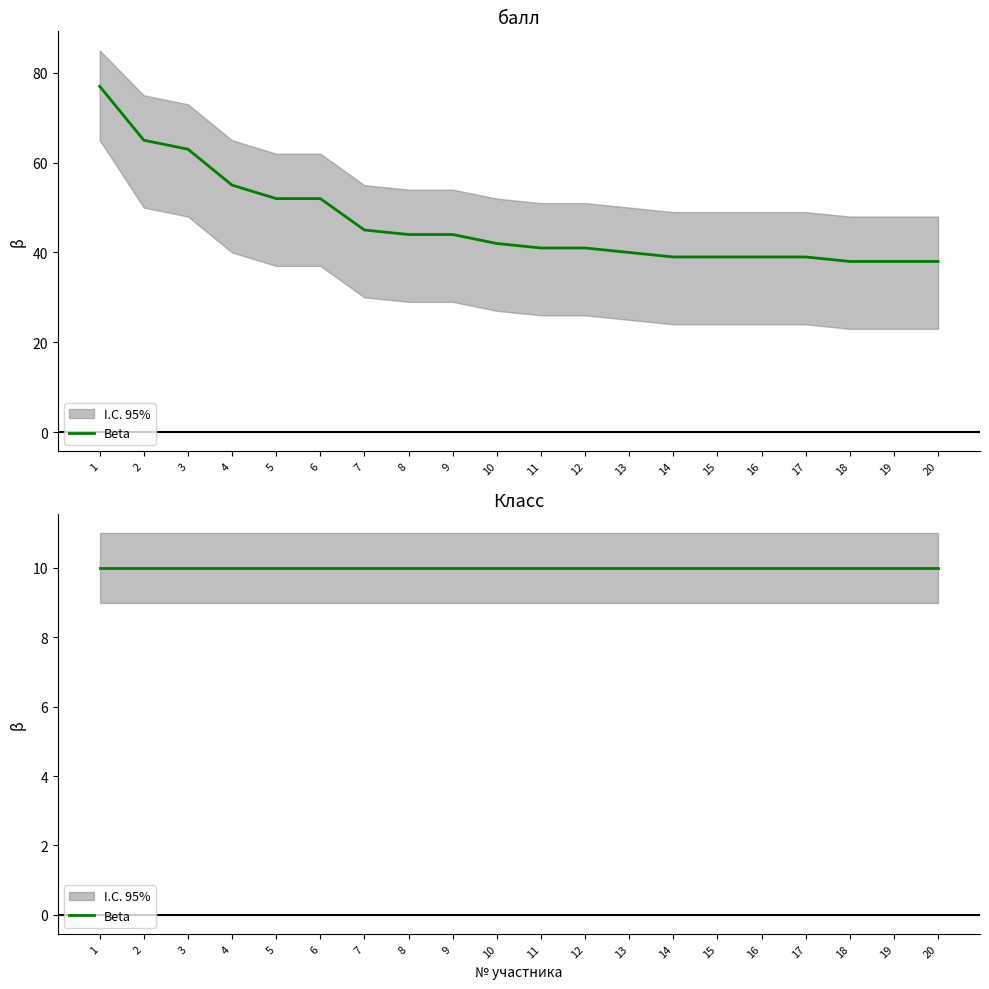

Reading left to right, list all the values displayed in this chart.

балл: 1=77	2=65	3=63	4=55	5=52	6=52	7=45	8=44	9=44	10=42	11=41	12=41	13=40	14=39	15=39	16=39	17=39	18=38	19=38	20=38
балл_upper: 1=85	2=75	3=73	4=65	5=62	6=62	7=55	8=54	9=54	10=52	11=51	12=51	13=50	14=49	15=49	16=49	17=49	18=48	19=48	20=48
балл_lower: 1=65	2=50	3=48	4=40	5=37	6=37	7=30	8=29	9=29	10=27	11=26	12=26	13=25	14=24	15=24	16=24	17=24	18=23	19=23	20=23
Класс: 1=10	2=10	3=10	4=10	5=10	6=10	7=10	8=10	9=10	10=10	11=10	12=10	13=10	14=10	15=10	16=10	17=10	18=10	19=10	20=10
Класс_upper: 1=11	2=11	3=11	4=11	5=11	6=11	7=11	8=11	9=11	10=11	11=11	12=11	13=11	14=11	15=11	16=11	17=11	18=11	19=11	20=11
Класс_lower: 1=9	2=9	3=9	4=9	5=9	6=9	7=9	8=9	9=9	10=9	11=9	12=9	13=9	14=9	15=9	16=9	17=9	18=9	19=9	20=9